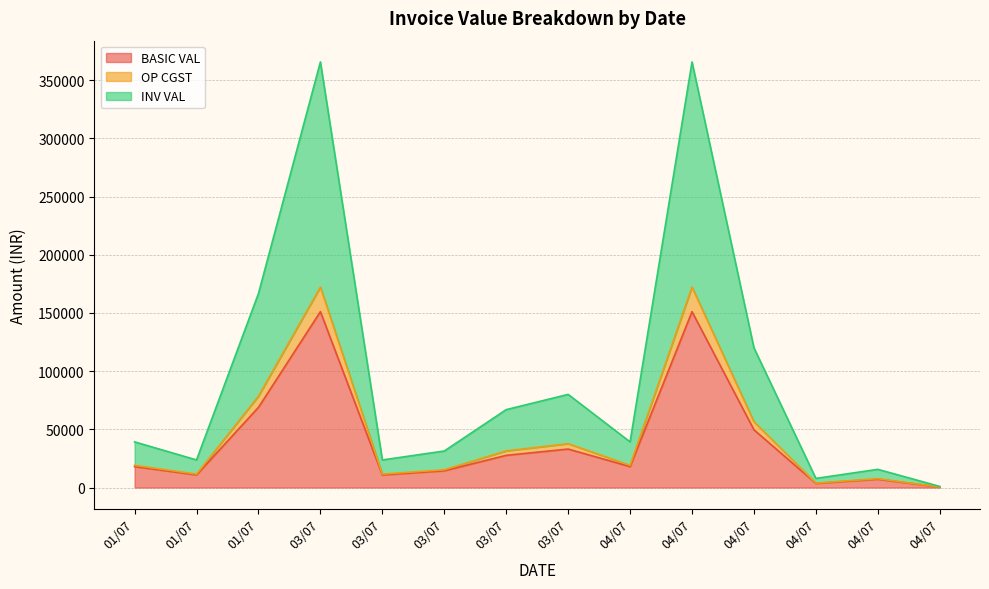

What are all the series names shown in the legend?

BASIC VAL, OP CGST, INV VAL